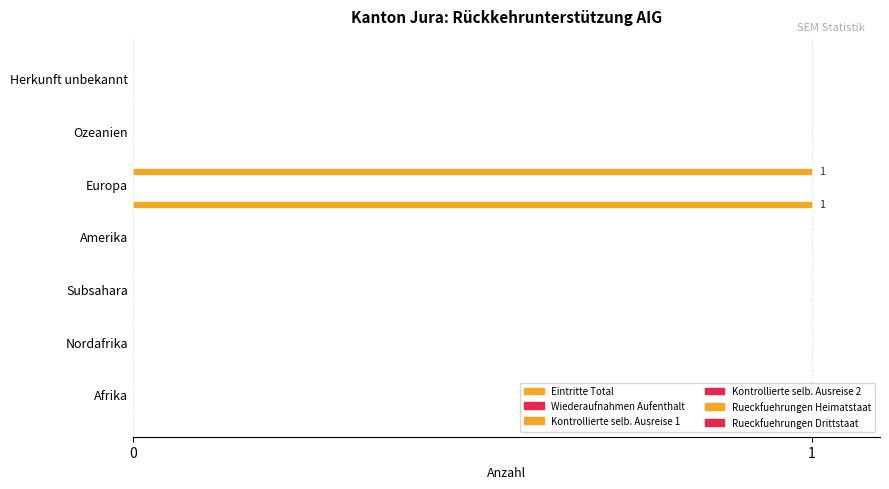

What is the maximum value shown in the chart?

1.0